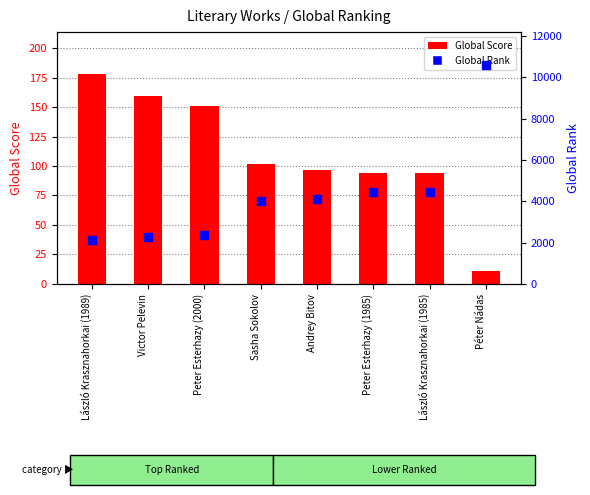

Which series has the widest spread of Y values?

Global Rank